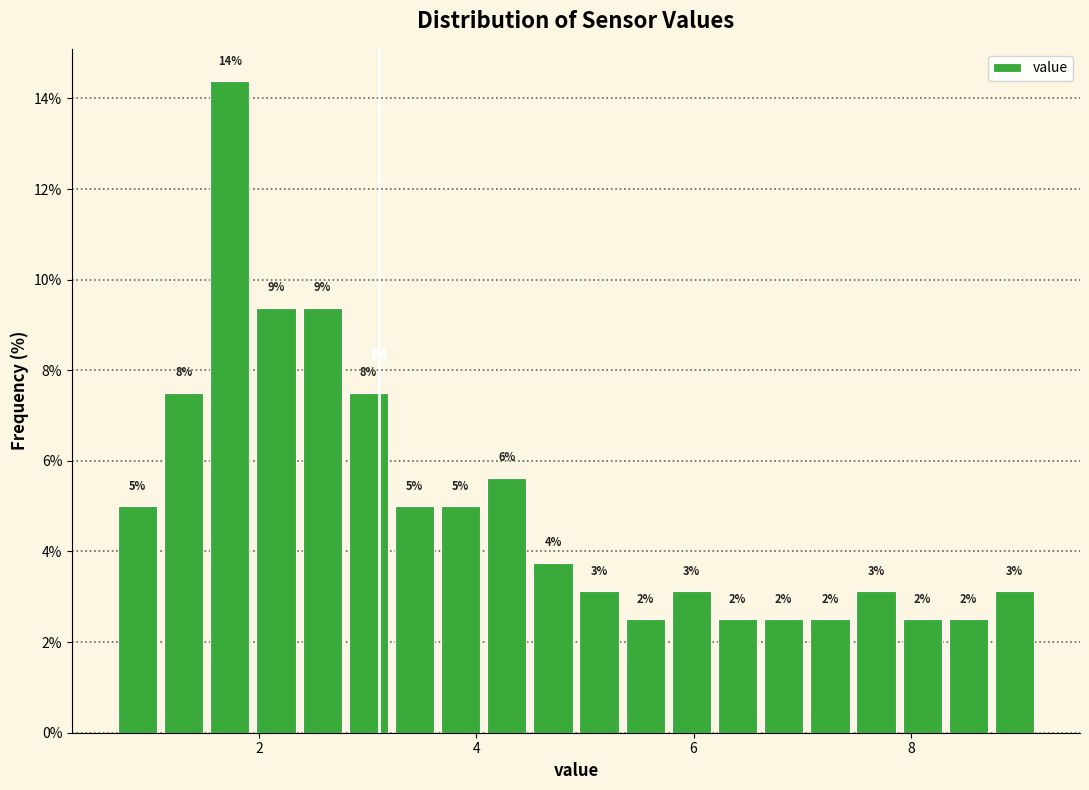

Around what value on the x-axis is the tallest bar? Give the approximate position of its centre, as read against the axis.

1.8